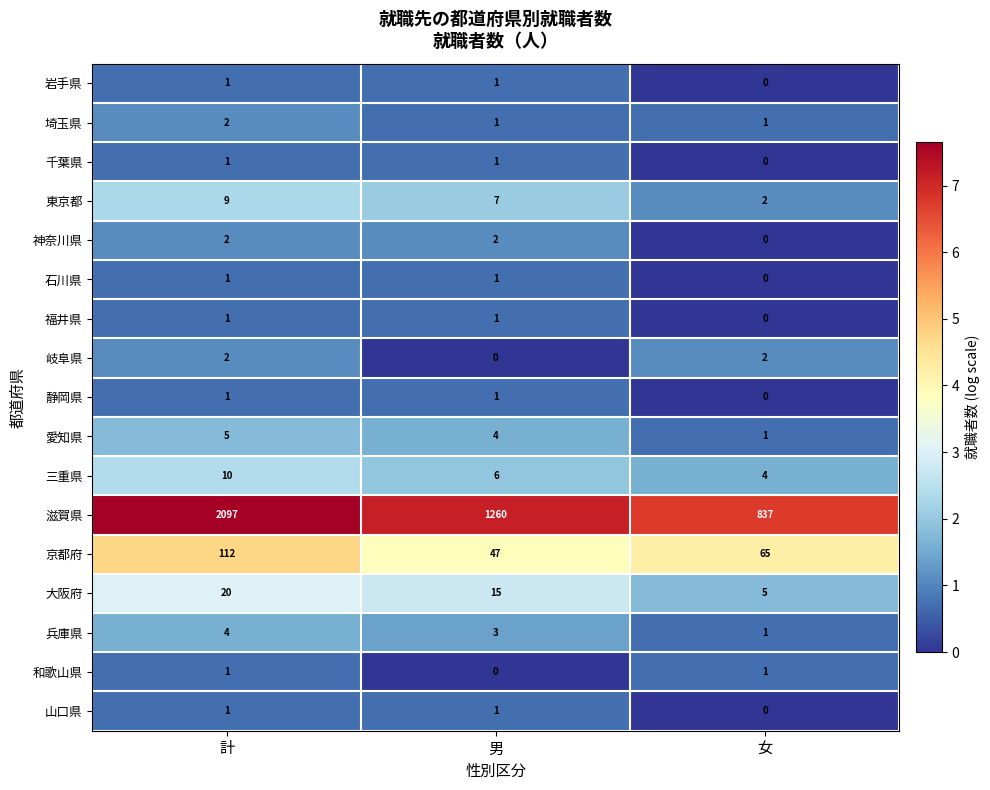

Where is 和歌山県 nearest to the value 0?

男